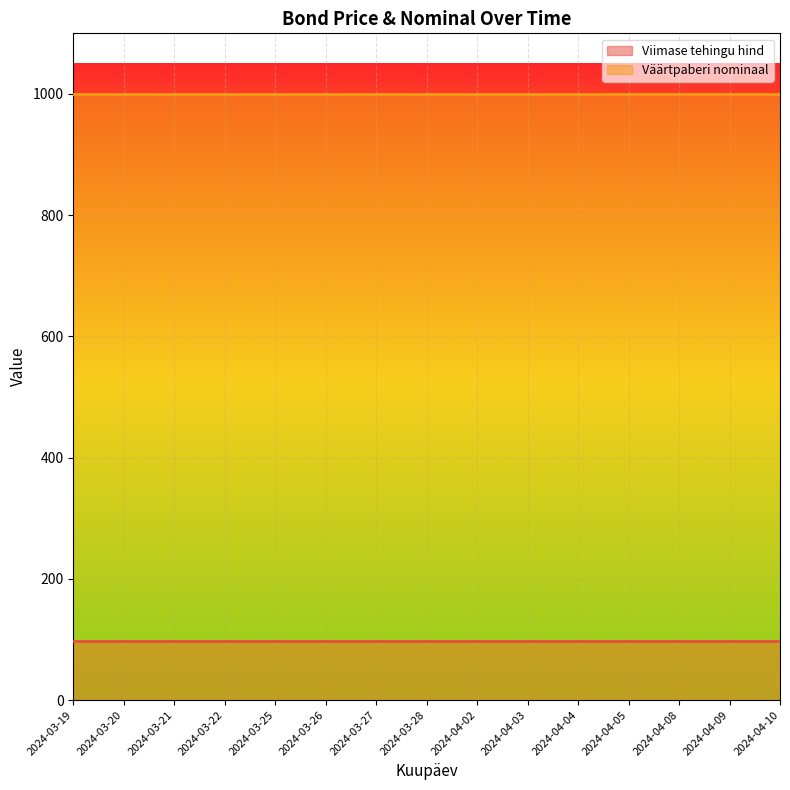

What is the average value of the Viimase tehingu hind series?

96.9